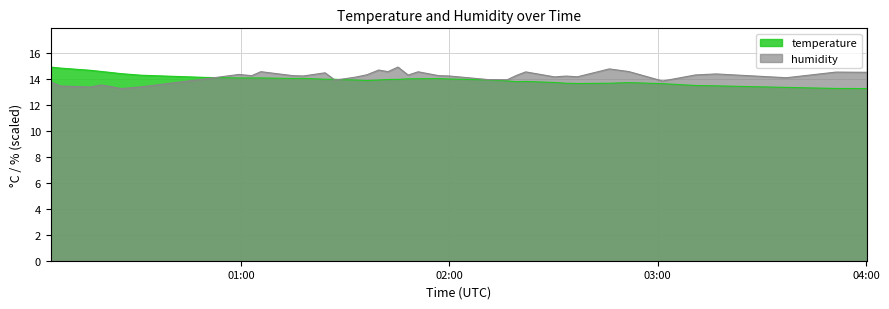

Does the chart display data point markers on the line(s)?

No